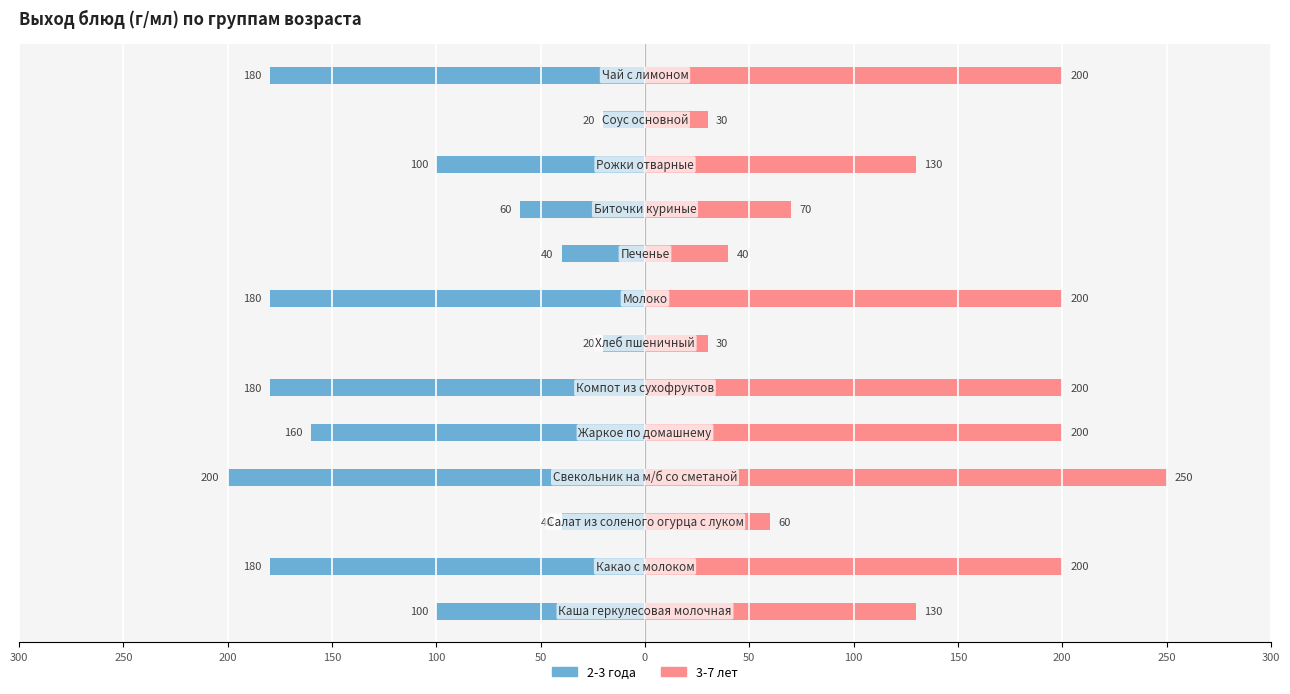

Are the bars horizontal?

Yes